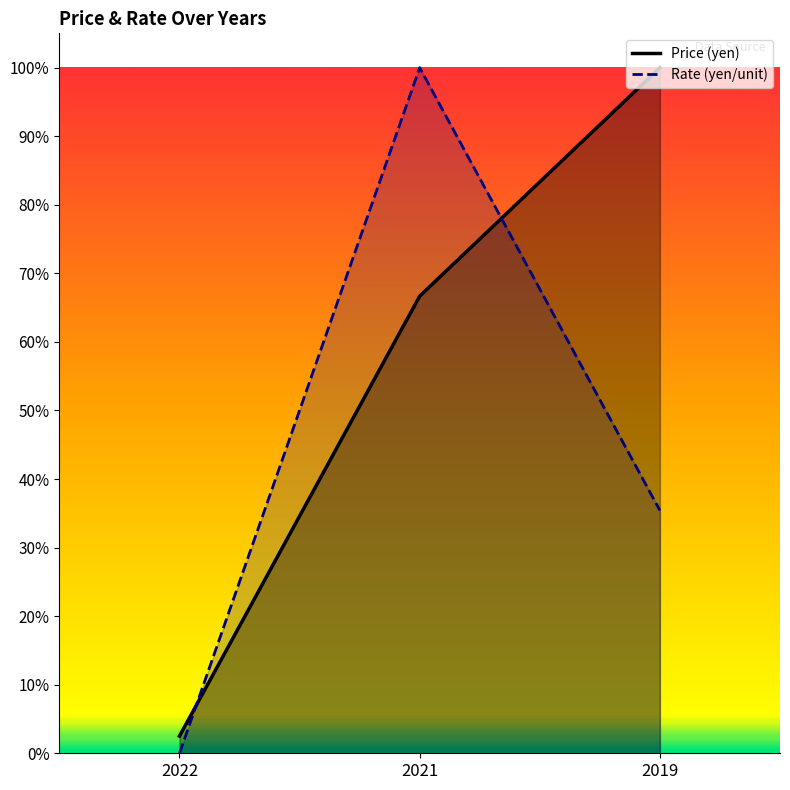

The value of Rate (yen/unit) at 2019 is 35.4. True or false?

True